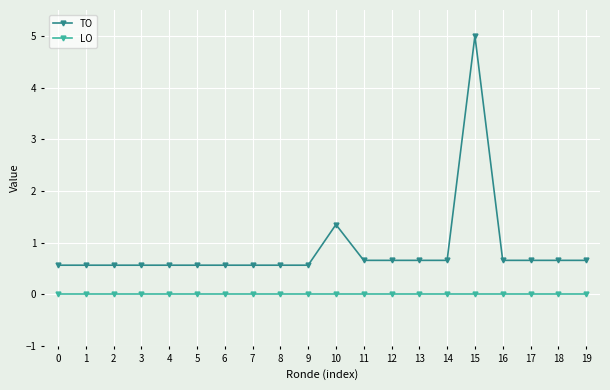

List the series in order of their peak value, lowest first.

LO, TO